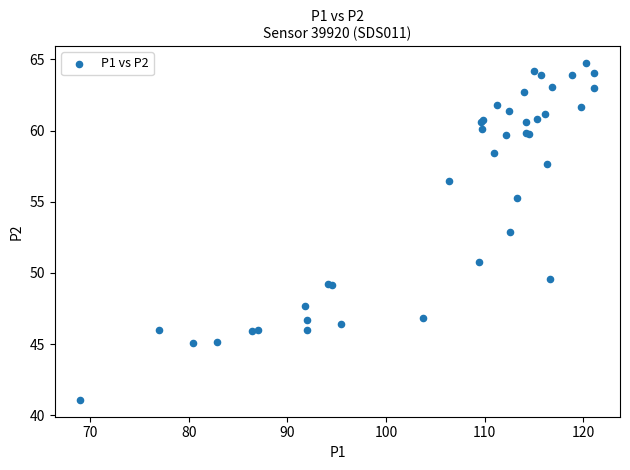

What Y value in the scatter plot is closest to 52?

52.9